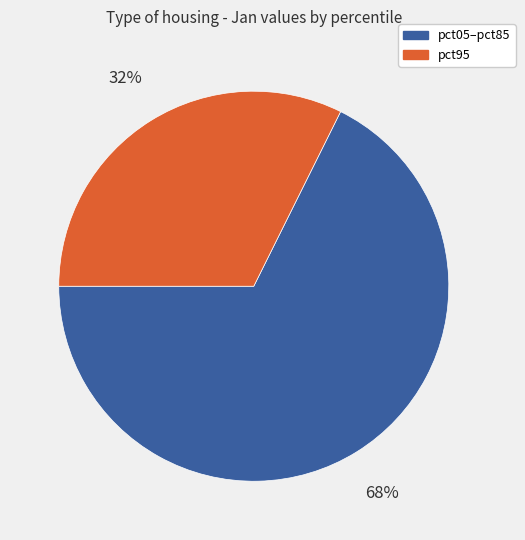

To the nearest percent, what is the average slice percentage?

50%